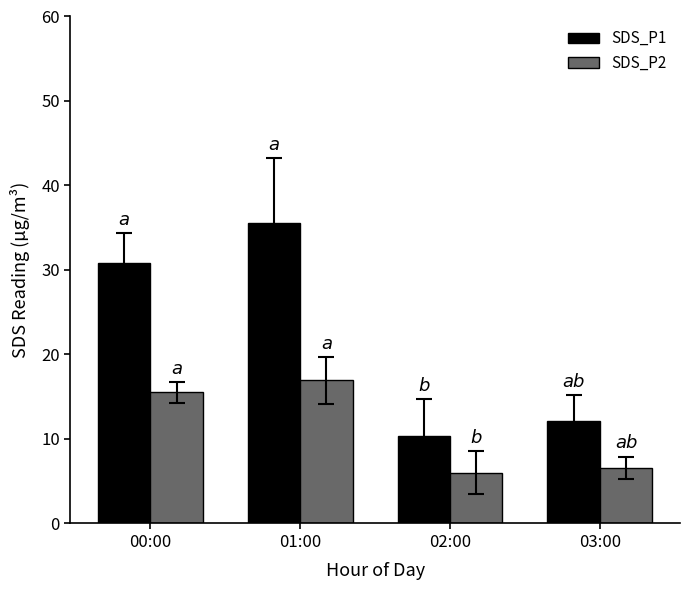

Reading left to right, what are all the values shown in this chart?

SDS_P1: 30.8	35.6	10.3	12.1
SDS_P2: 15.5	16.9	6.0	6.6